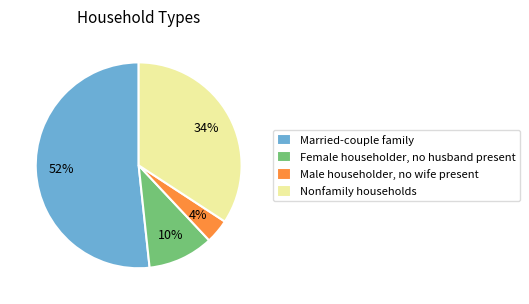

True or false: Male householder, no wife present accounts for 14% of the total.

False